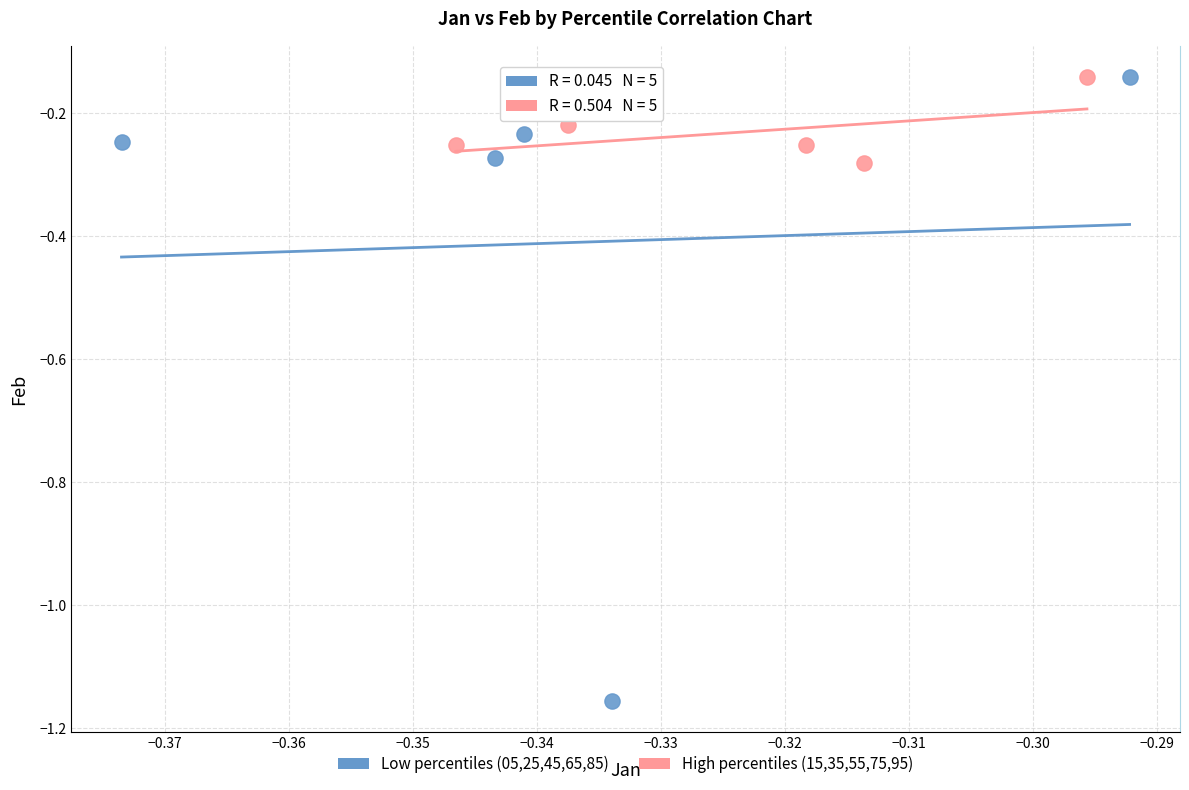

Which series contains the lowest Y value?

Low percentiles (05,25,45,65,85)